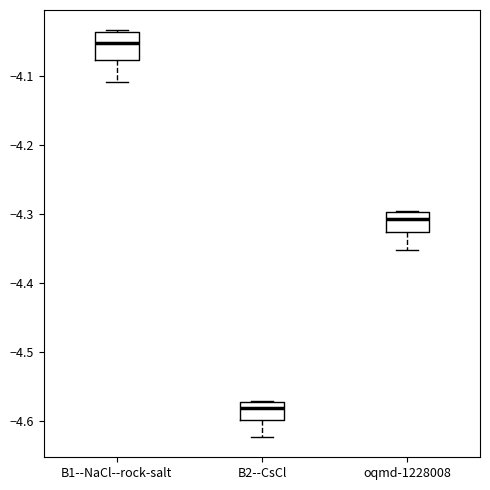

Reading left to right, transcribe this box plot: for each box, give where its median line is, the range the box spans, and where its two whiskers end, as read against the y-axis. The values are not printed on the chart, so give them approximately, as read against the axis.

B1--NaCl--rock-salt: median -4.05, box -4.08 to -4.04, whiskers -4.11 to -4.03
B2--CsCl: median -4.58, box -4.60 to -4.57, whiskers -4.62 to -4.57
oqmd-1228008: median -4.31, box -4.33 to -4.30, whiskers -4.35 to -4.30